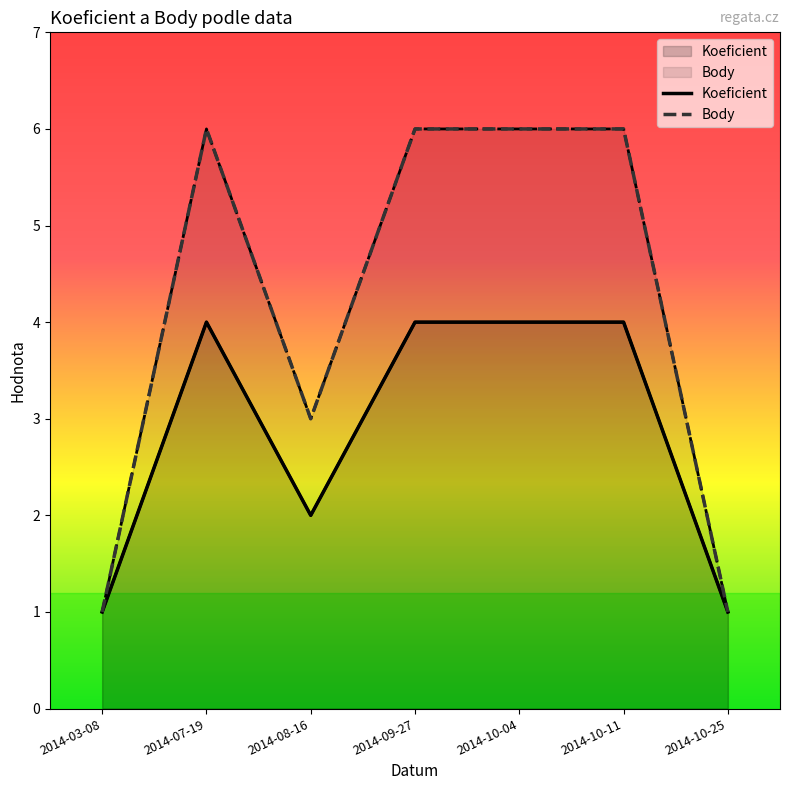

Is it true that Koeficient equals 0 at 2014-08-16?

False